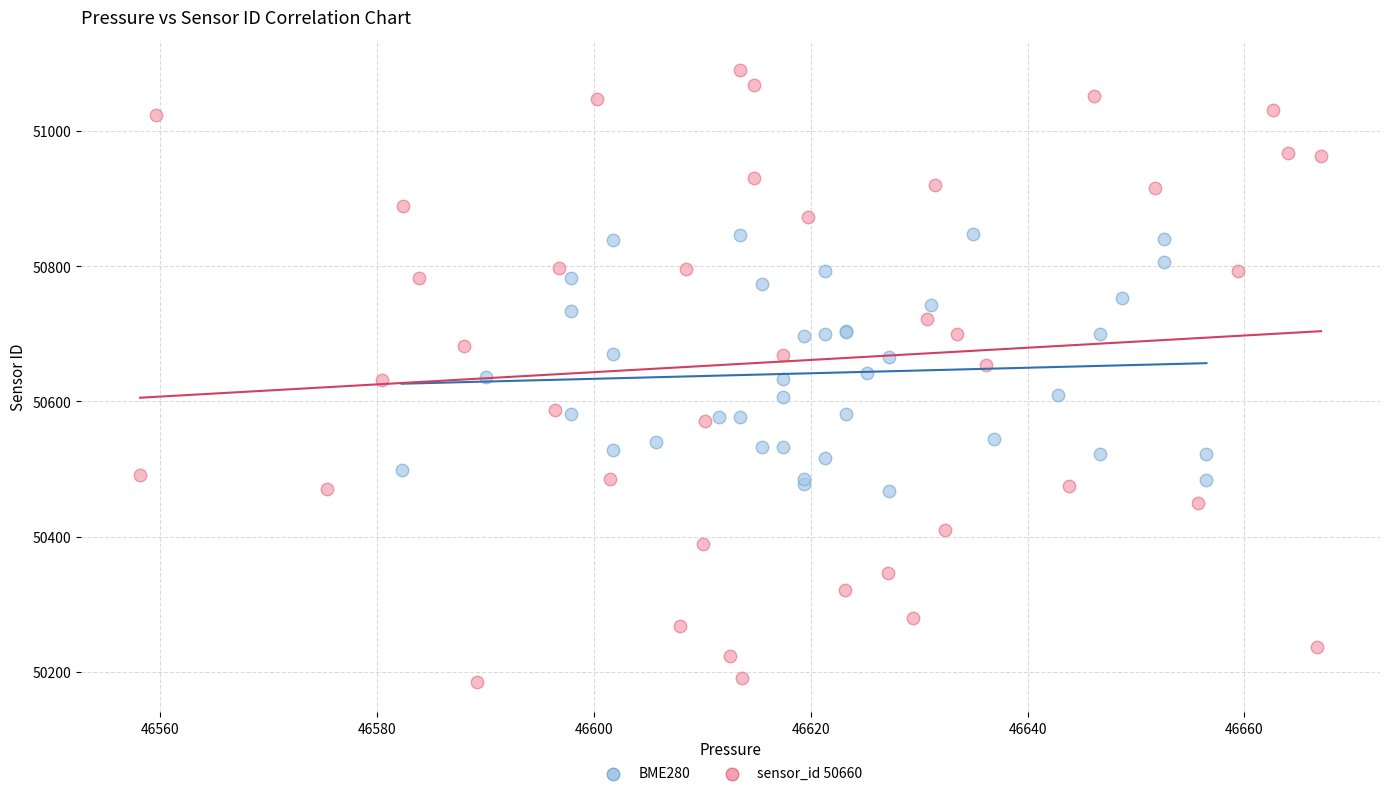

Which series reaches the maximum Y coordinate?

sensor_id 50660